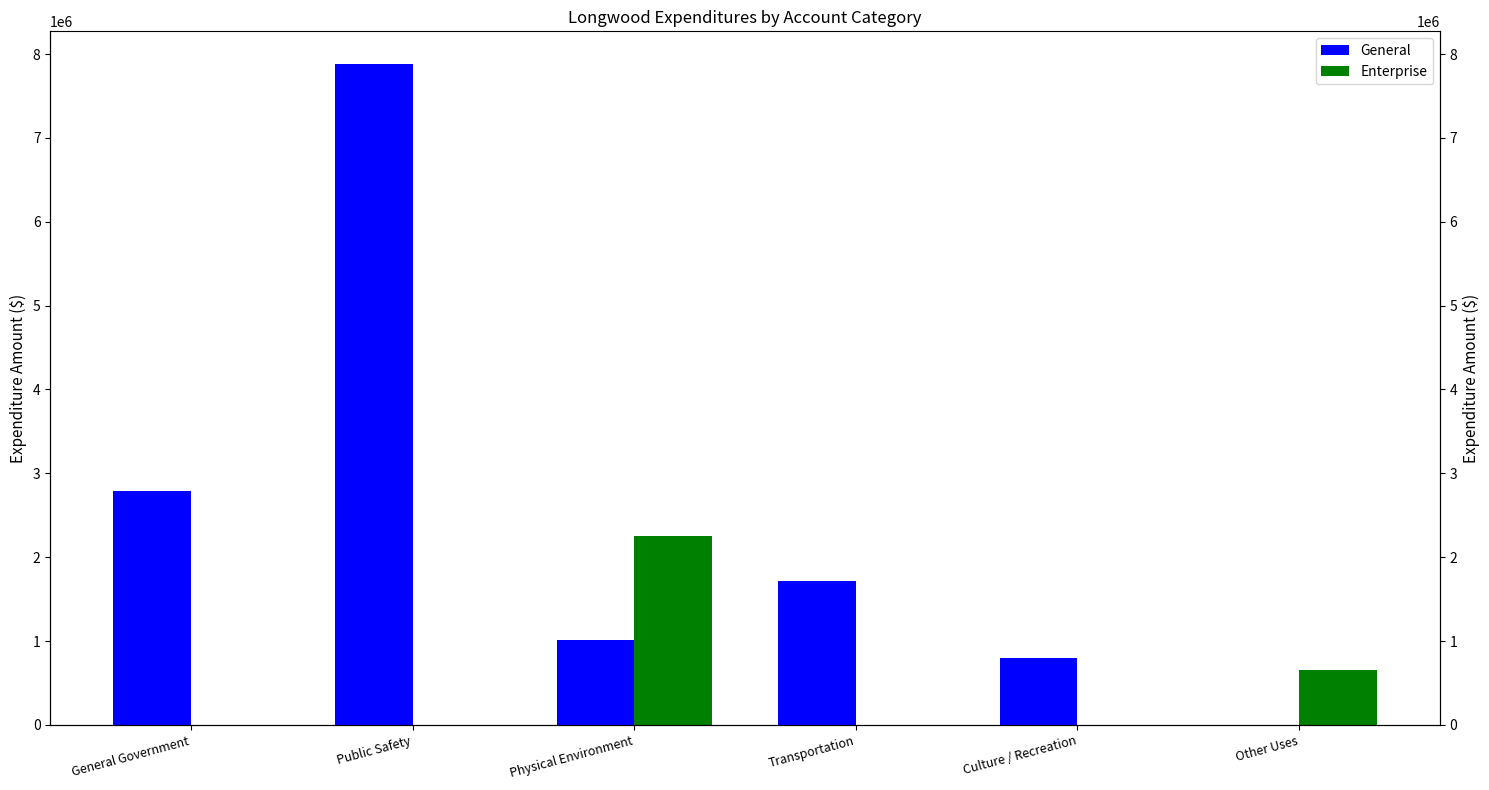

Does the chart contain any negative values?

No